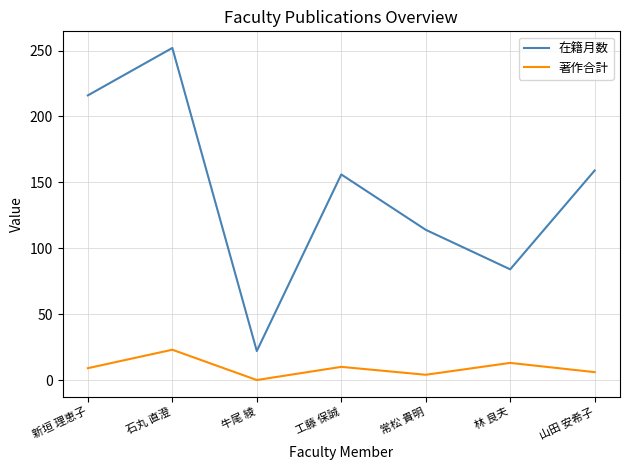

What is the difference between the highest and lowest values at 牛尾 綾?

22